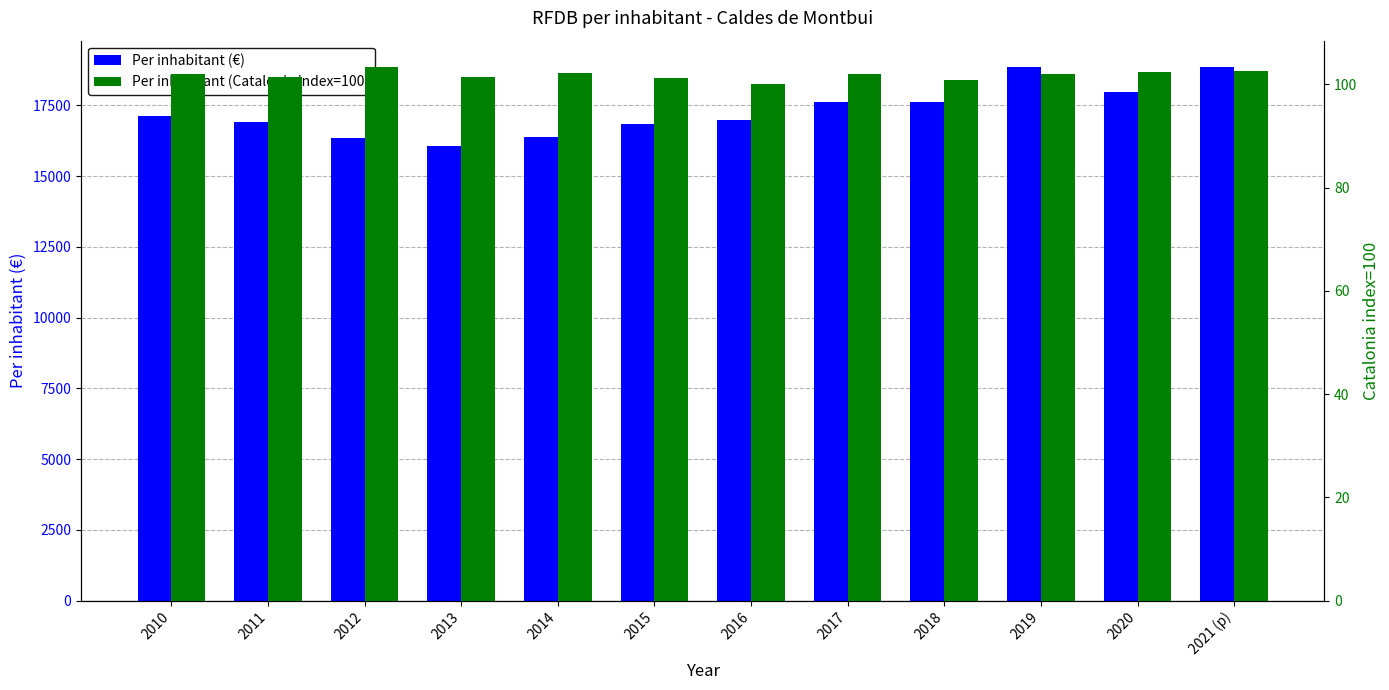

What are all the series names shown in the legend?

Per inhabitant (€), Per inhabitant (Catalonia index=100)